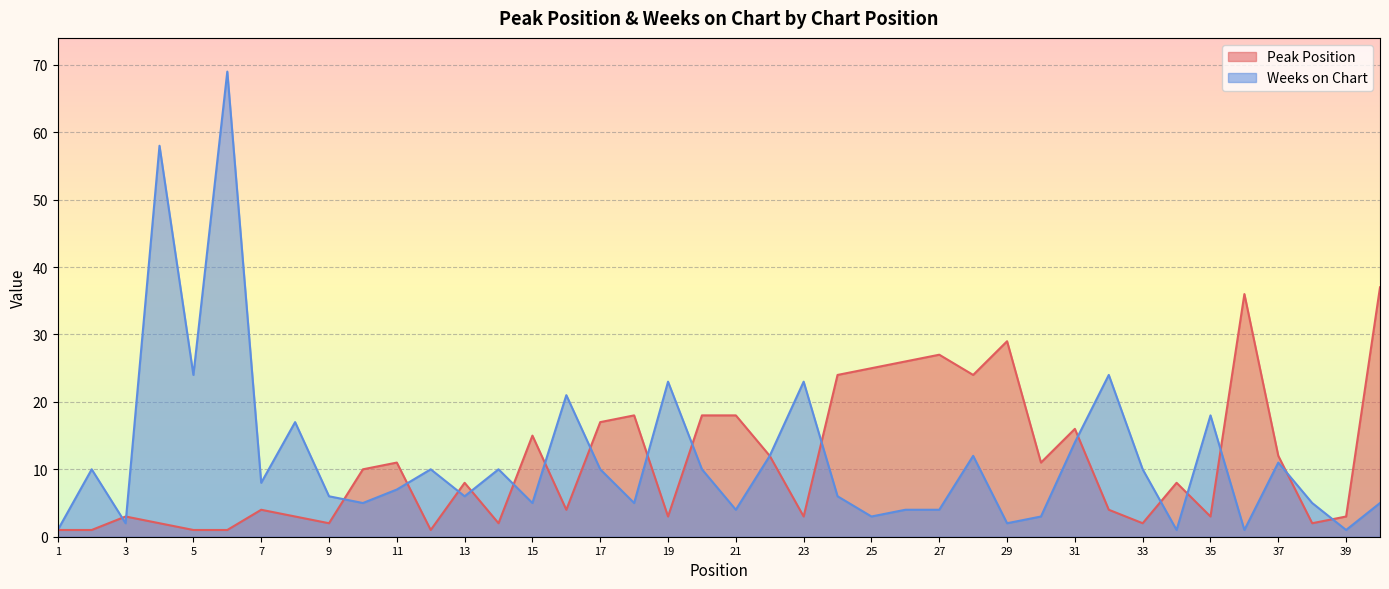

What is the difference between the second highest and minimum values in the Peak Position series?

35